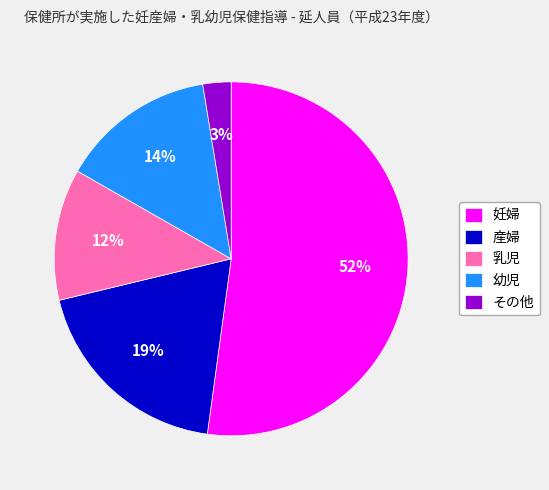

Does any single category account for the majority?

Yes